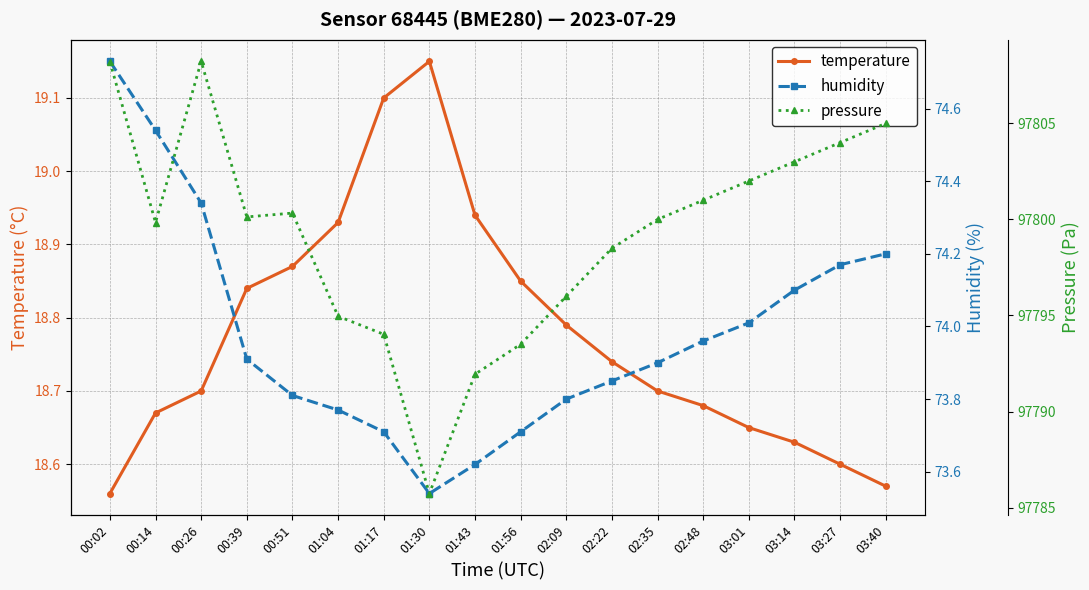

At 02:22, list the series in order from largest to smallest.

pressure, humidity, temperature